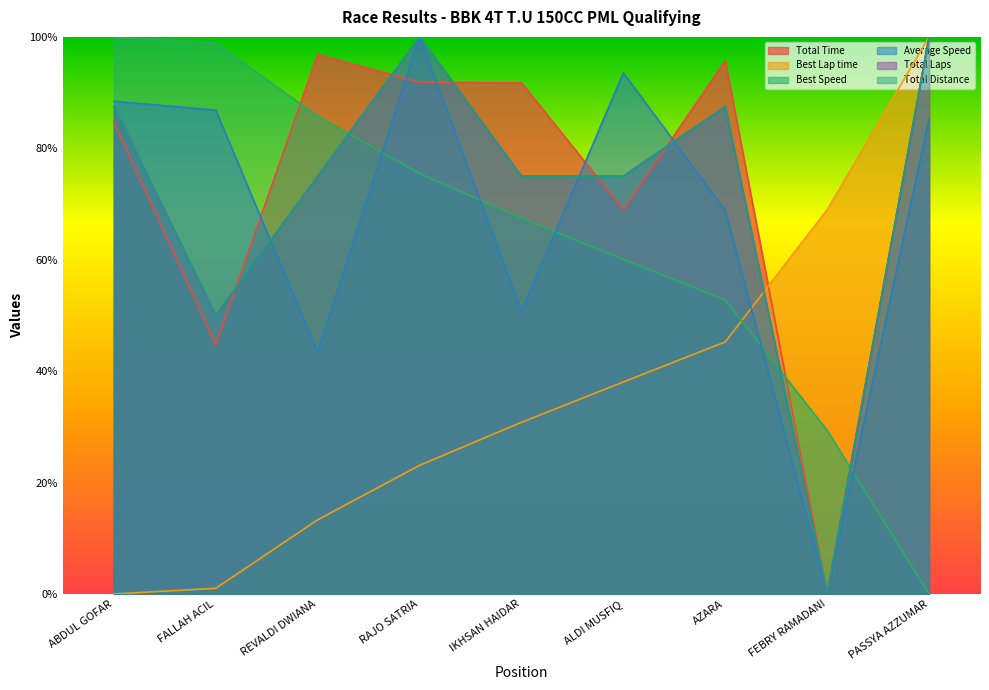

How many lines are shown in the chart?

6